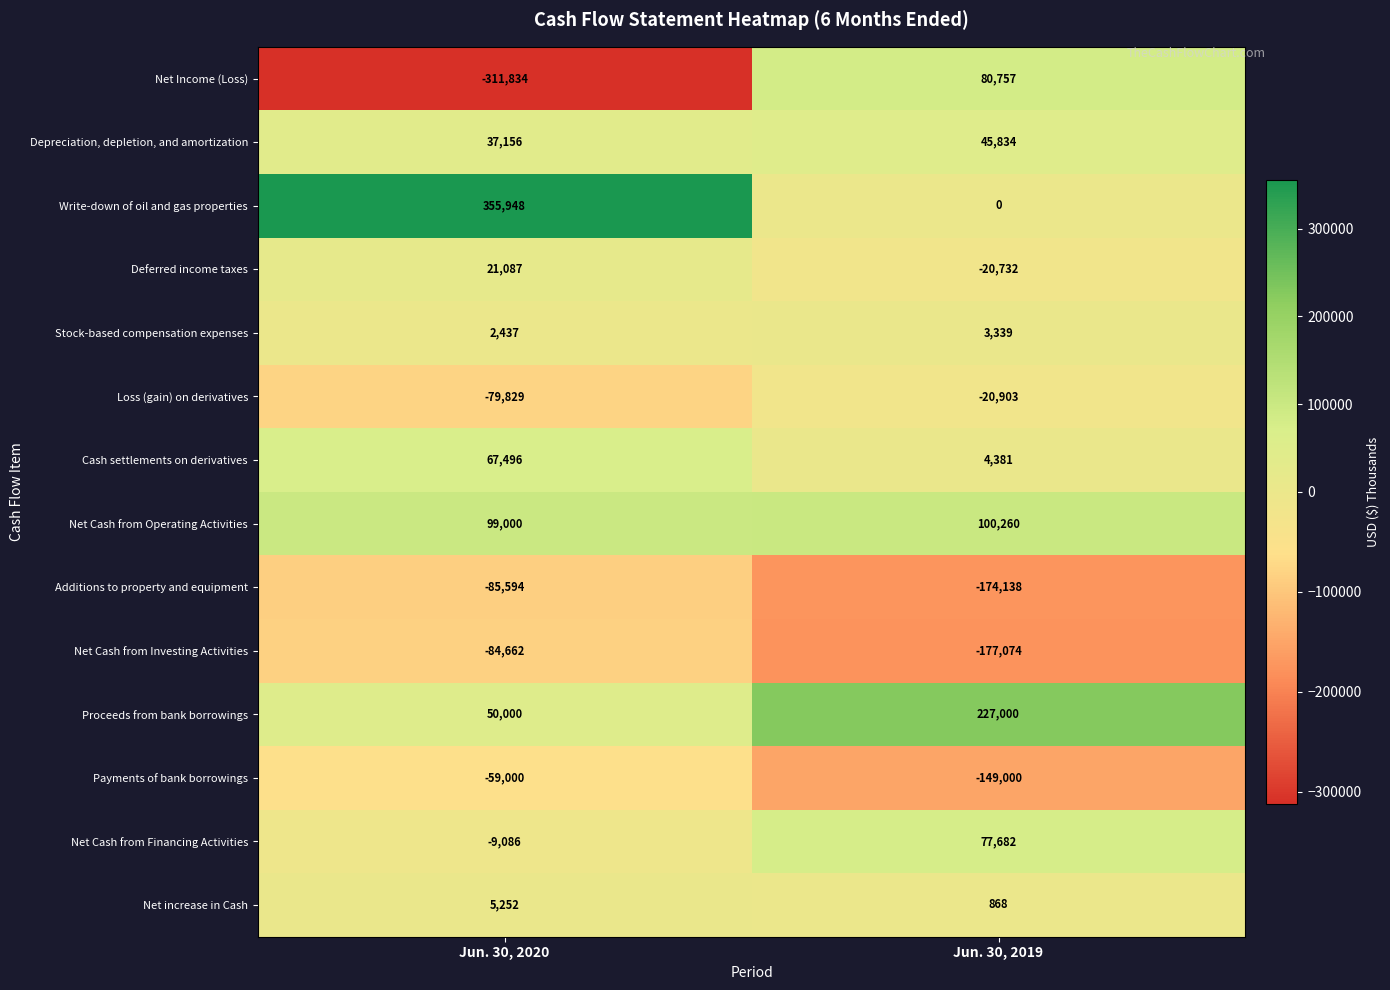

The value of Loss (gain) on derivatives at Jun. 30, 2020 is -113411. True or false?

False